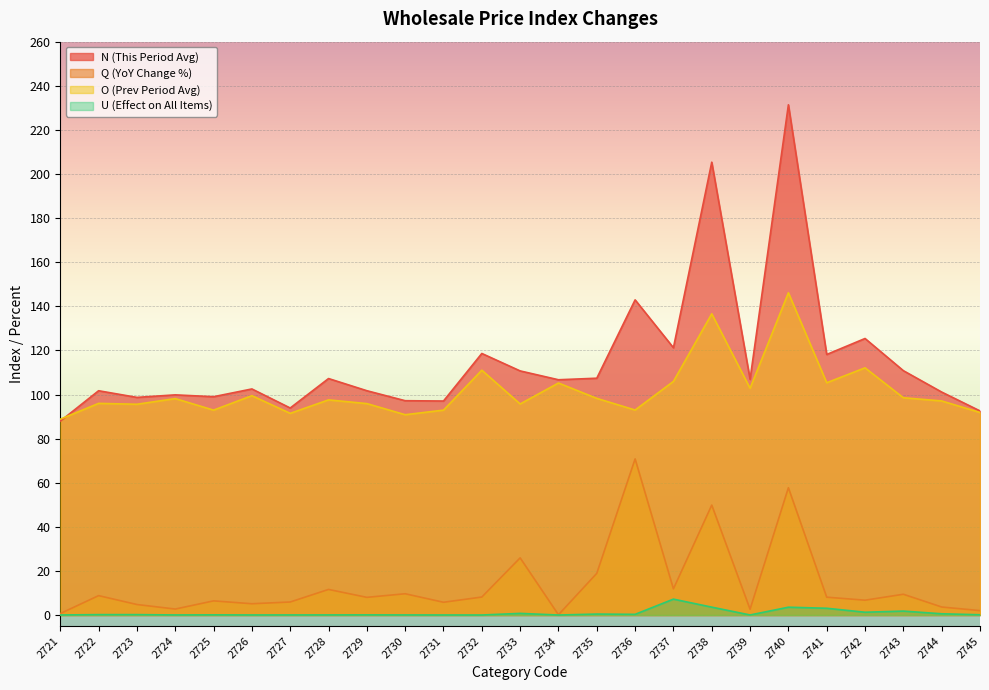

What are all the series names shown in the legend?

N (This Period Avg), Q (YoY Change %), O (Prev Period Avg), U (Effect on All Items)